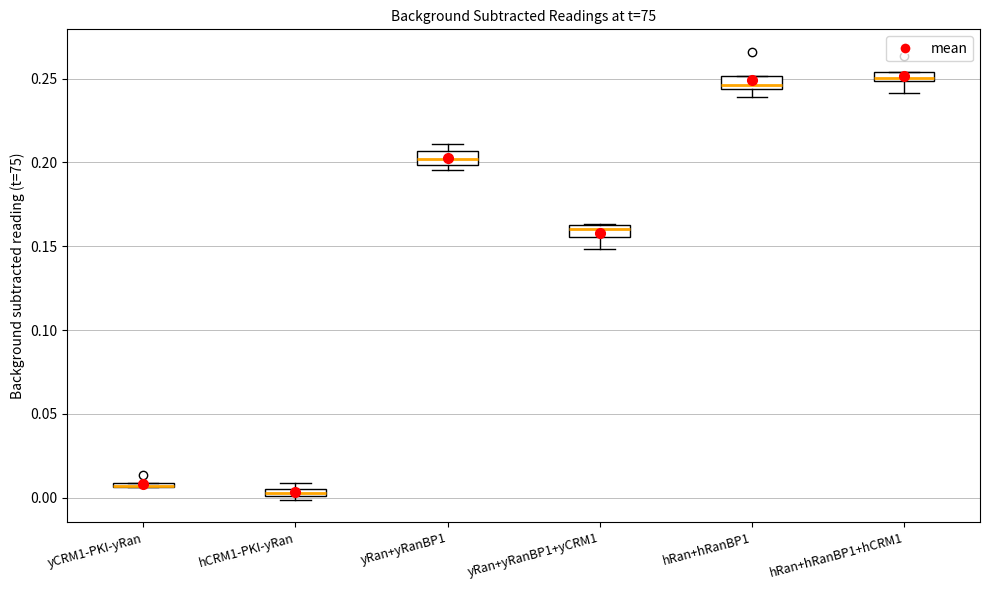

Where is the upper edge of the box for hRan+hRanBP1+hCRM1 on the y-axis? The values are not printed on the chart, so give them approximately, as read against the axis.

0.255